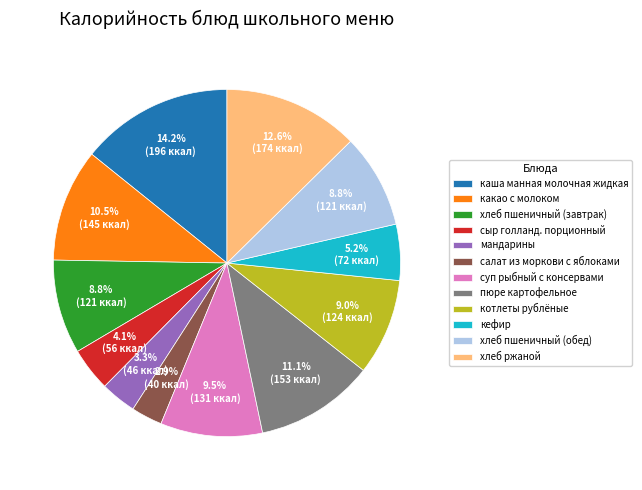

How many segments does this pie chart have?

12